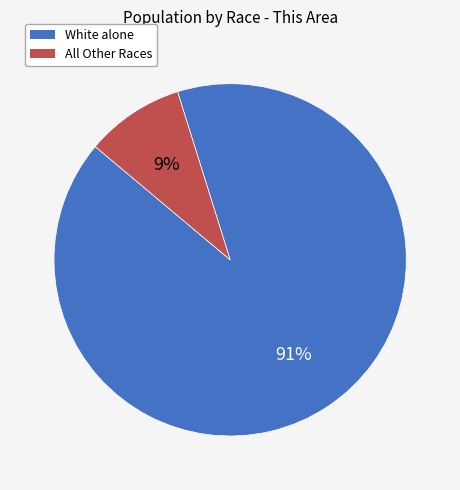

To the nearest percent, what is the difference between the largest and smallest slice percentages?

82%